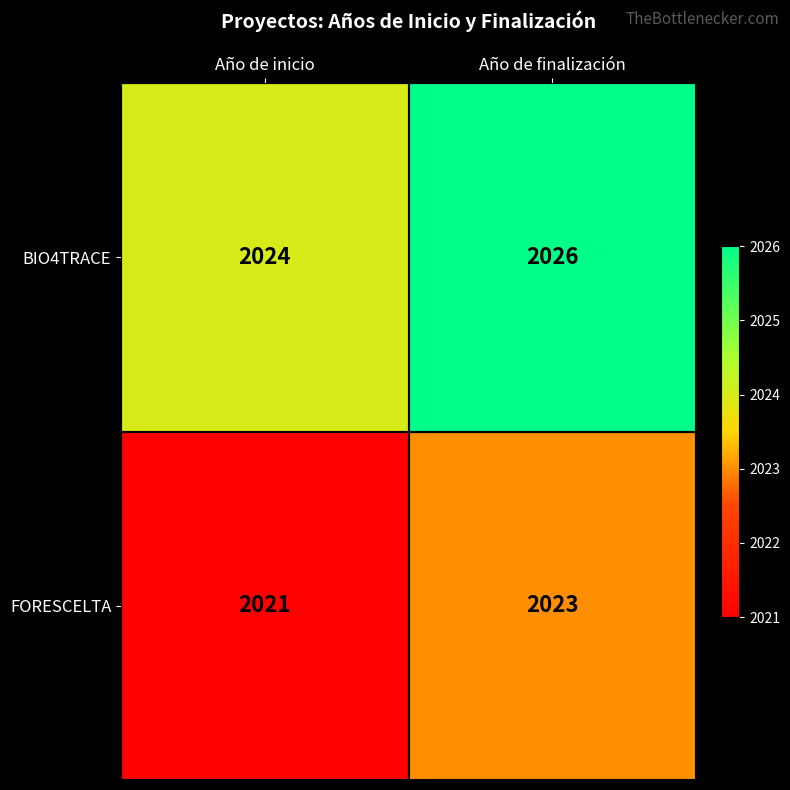

What is the difference between the highest and lowest values at Año de finalización?

3